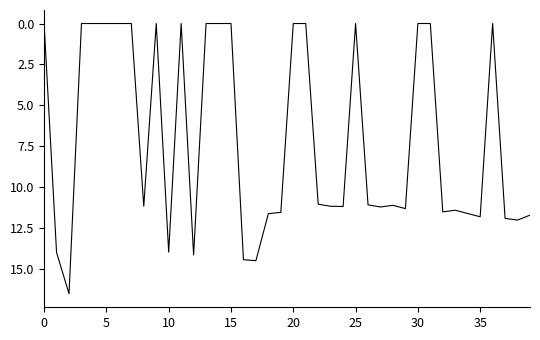

What is the difference between the maximum and minimum values?

16.5